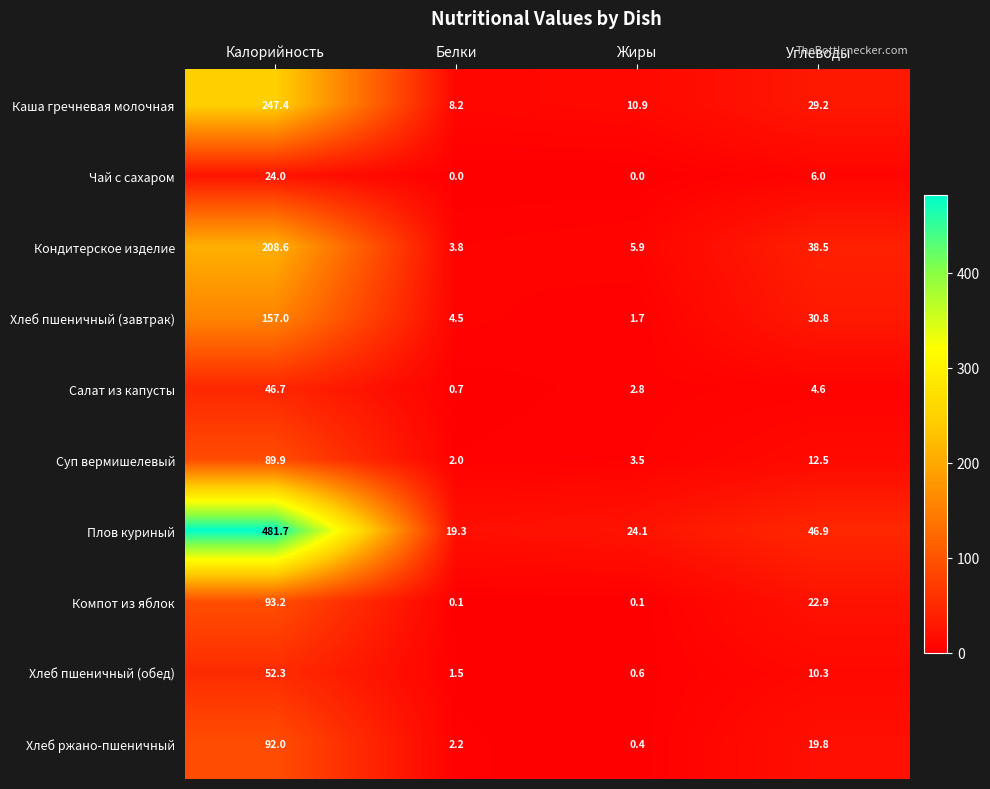

Which series changed the most between Калорийность and Жиры?

Плов куриный